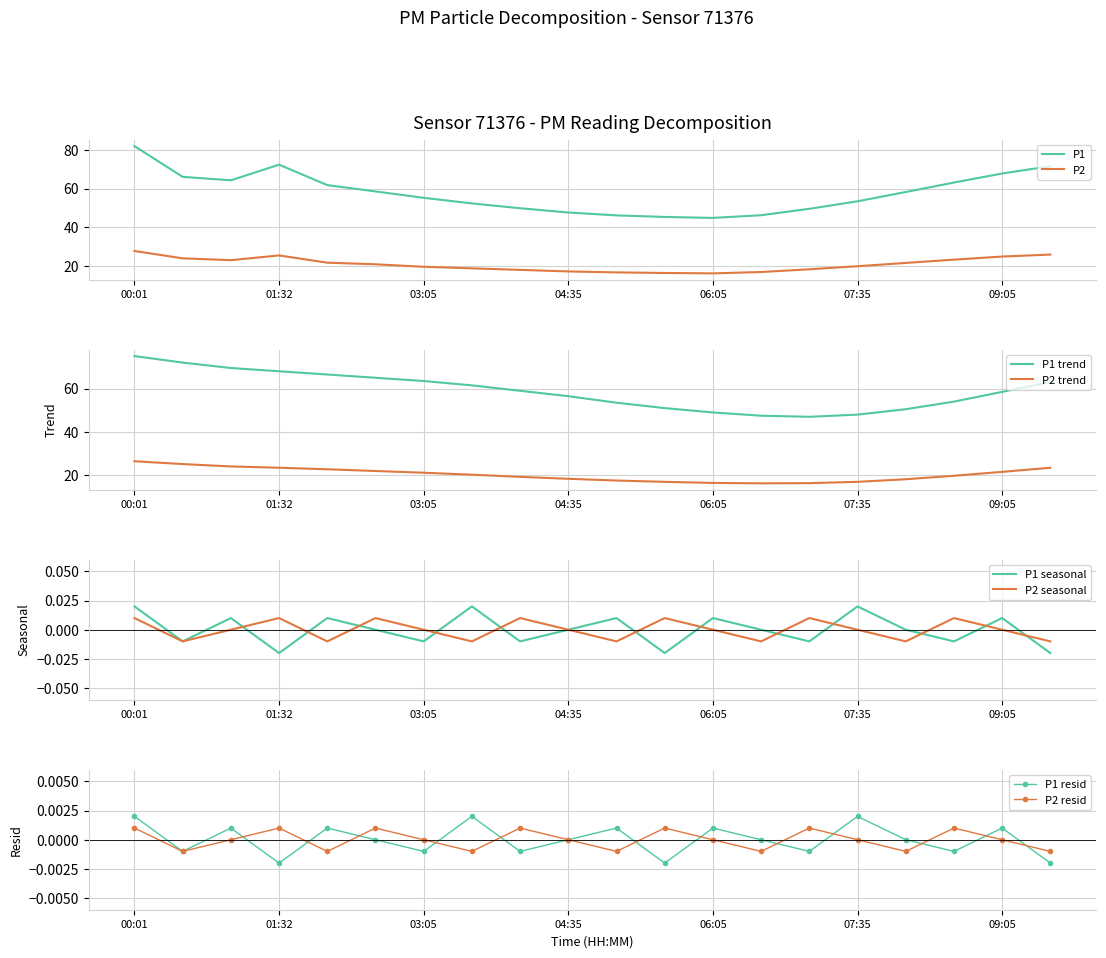

Is the value of P2 at 02:35 greater than the value of P1 at 03:35?

No